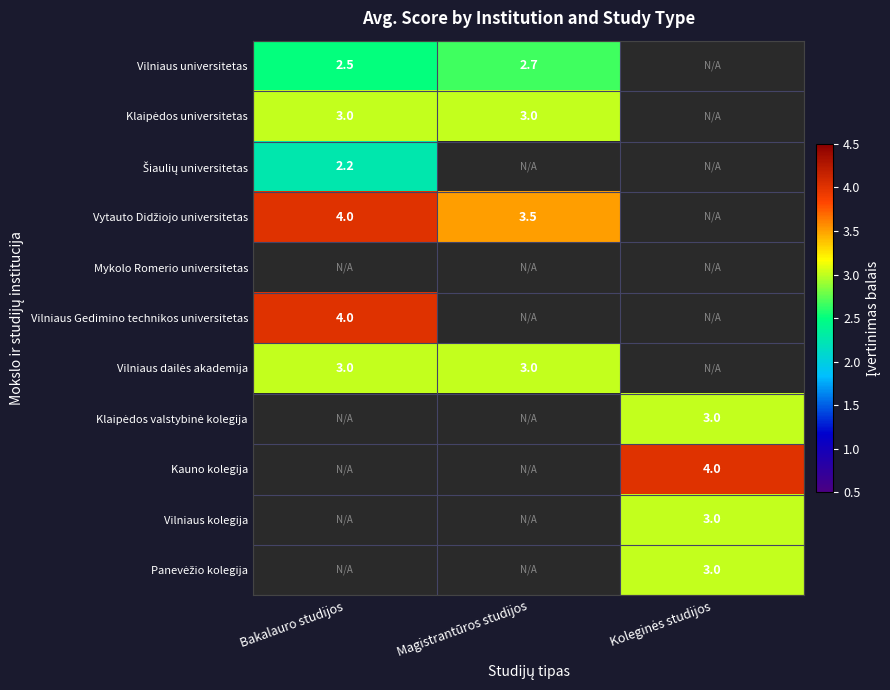

The value of Vilniaus Gedimino technikos universitetas at Bakalauro studijos is 5.2. True or false?

False